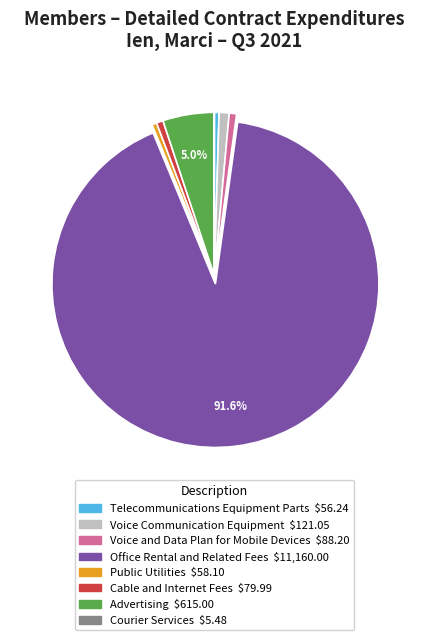

Is there a majority slice in this chart?

Yes